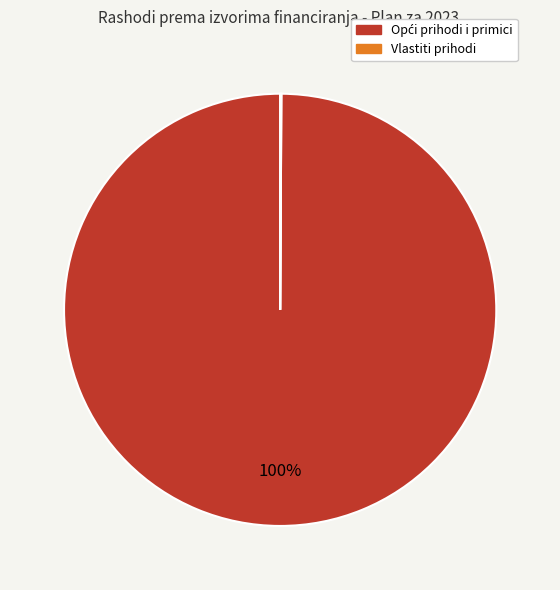

Is there any slice that represents more than half of the pie?

Yes